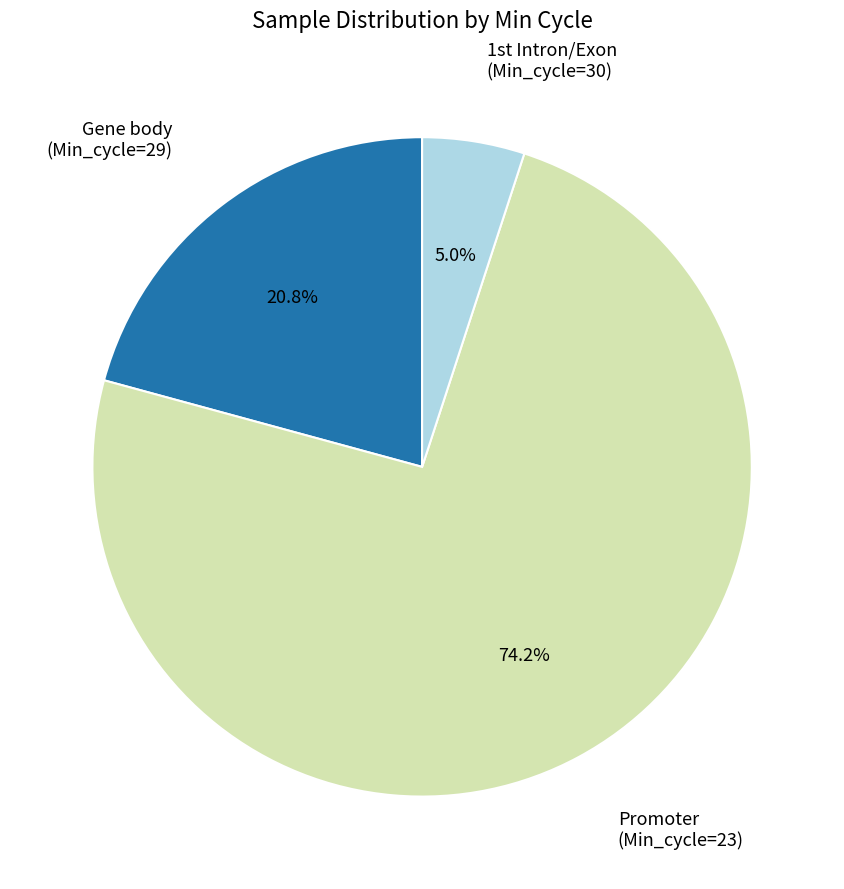

Is there a majority slice in this chart?

Yes